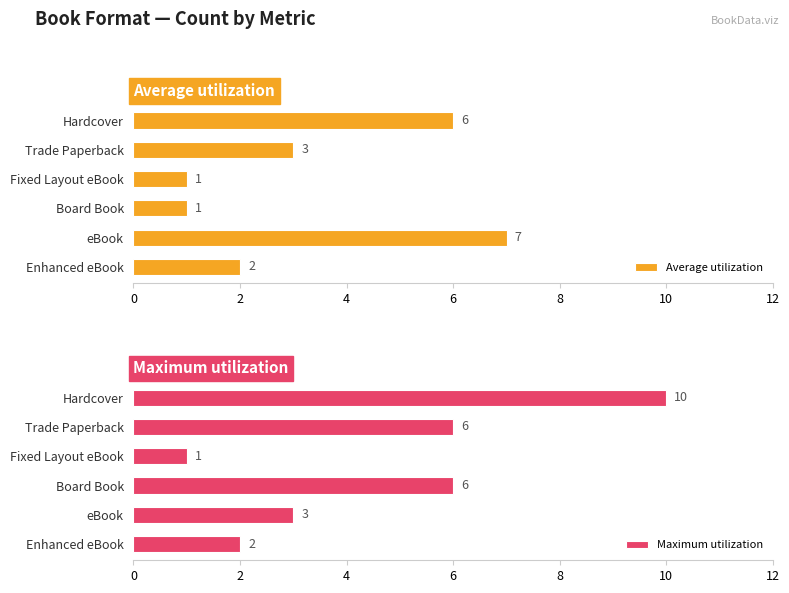

What is the value of the Average utilization bar at the 5th from the left?

7